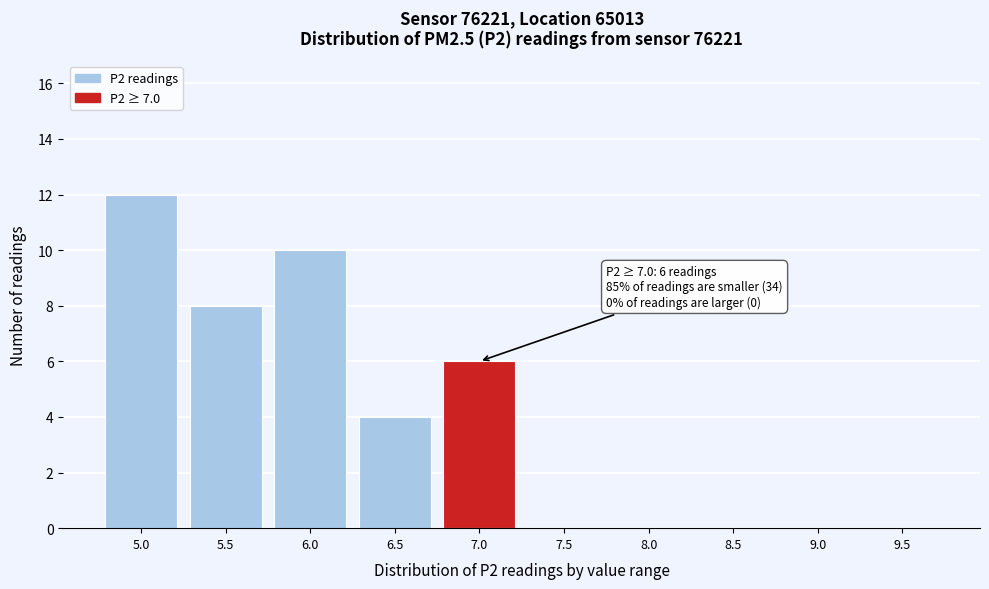

Reading right to left, transcribe all the data shown in this chart.

9.5=0	9.0=0	8.5=0	8.0=0	7.5=0	7.0=6	6.5=4	6.0=10	5.5=8	5.0=12